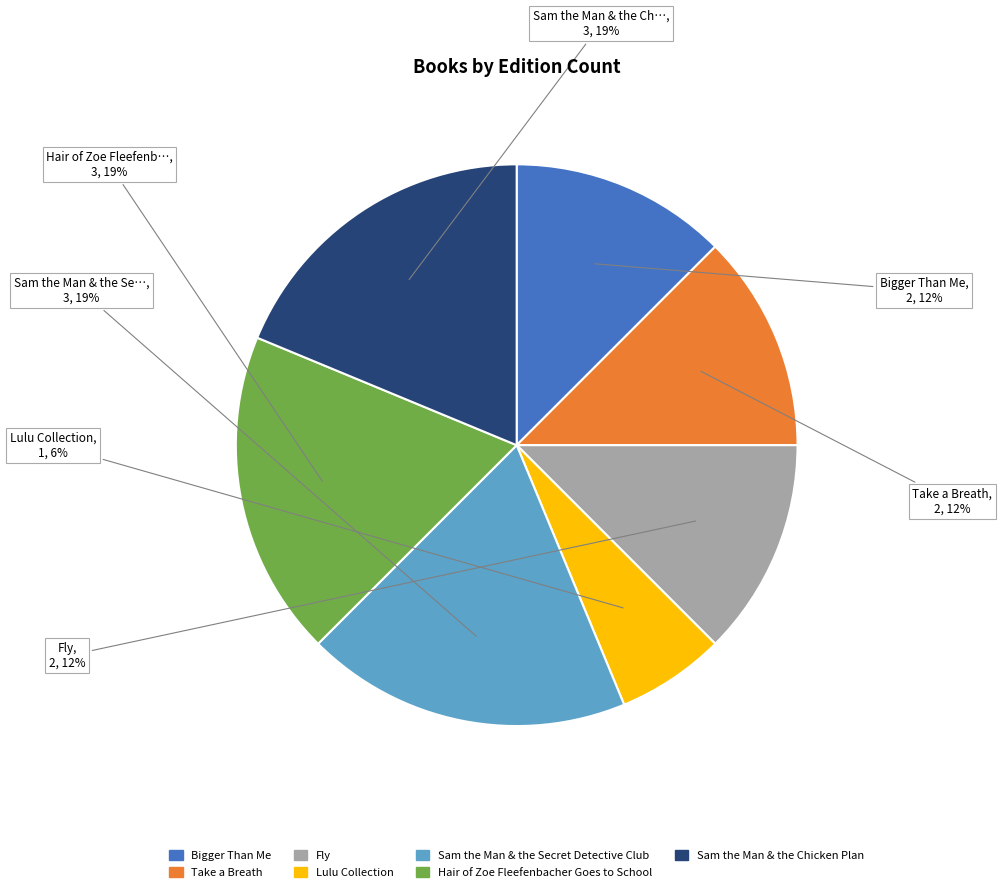

Does Take a Breath account for over 50% of the chart?

No